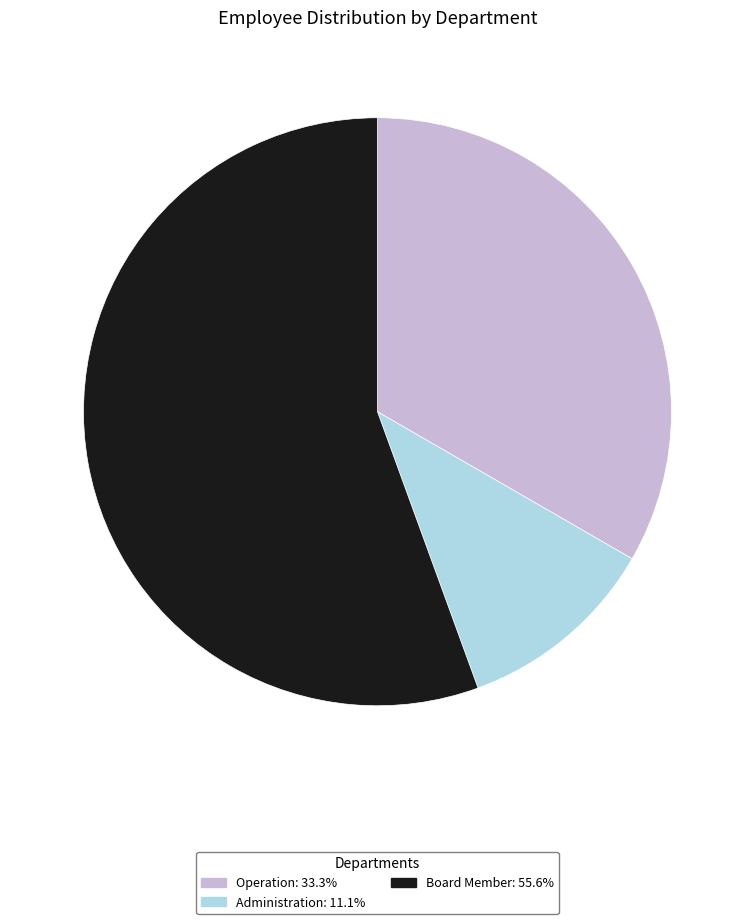

Rank the categories by value from lowest to highest.

Administration, Operation, Board Member